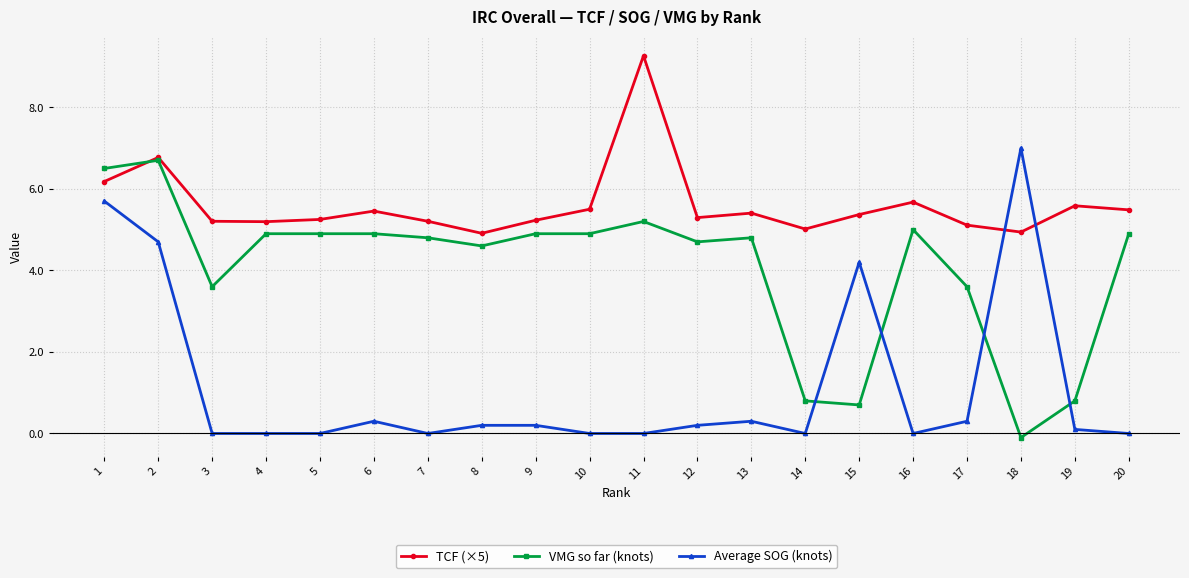

What is the spread (max minus min) of values at 6?

5.2